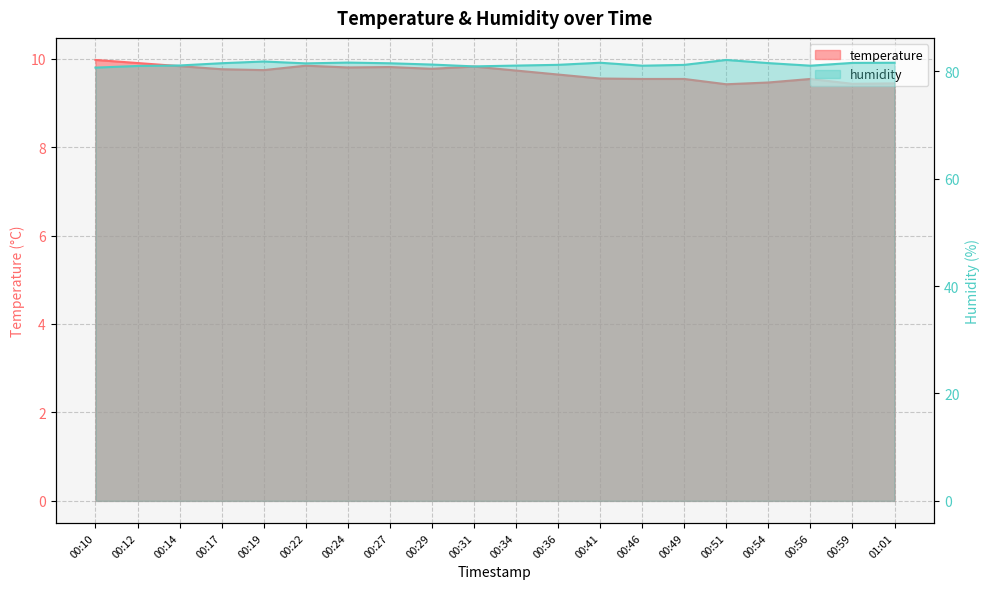

What is the lowest value of the temperature series?

9.4